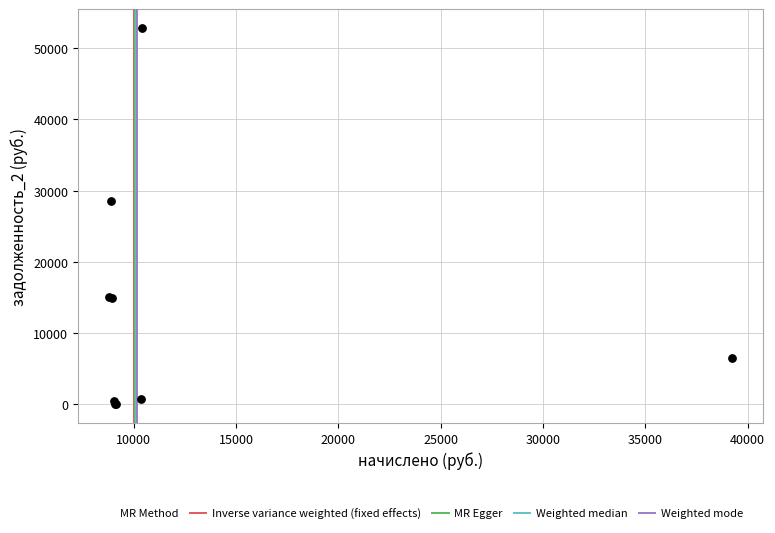

What Y value in the scatter plot is closest to 26437?

28494.4